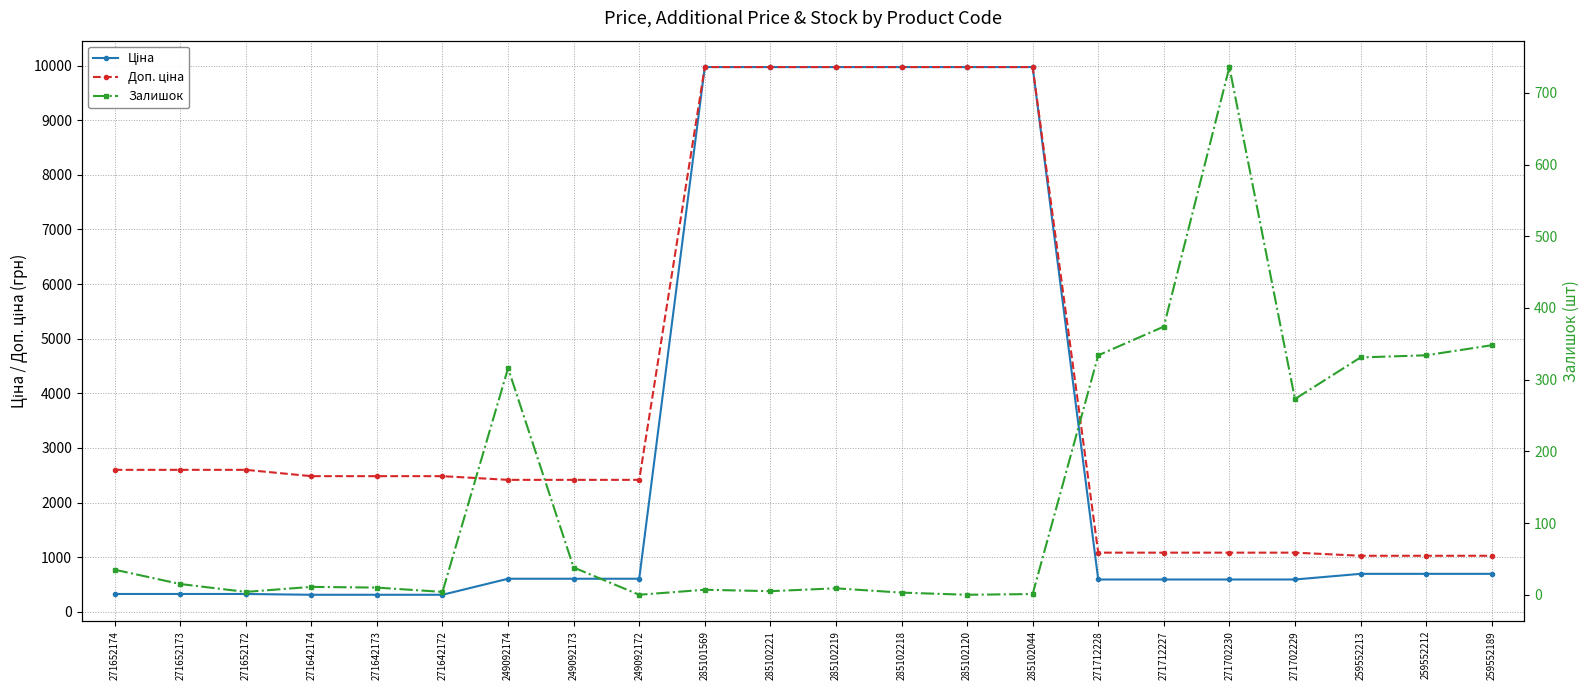

What is the spread (max minus min) of values at 249092173?

2376.8